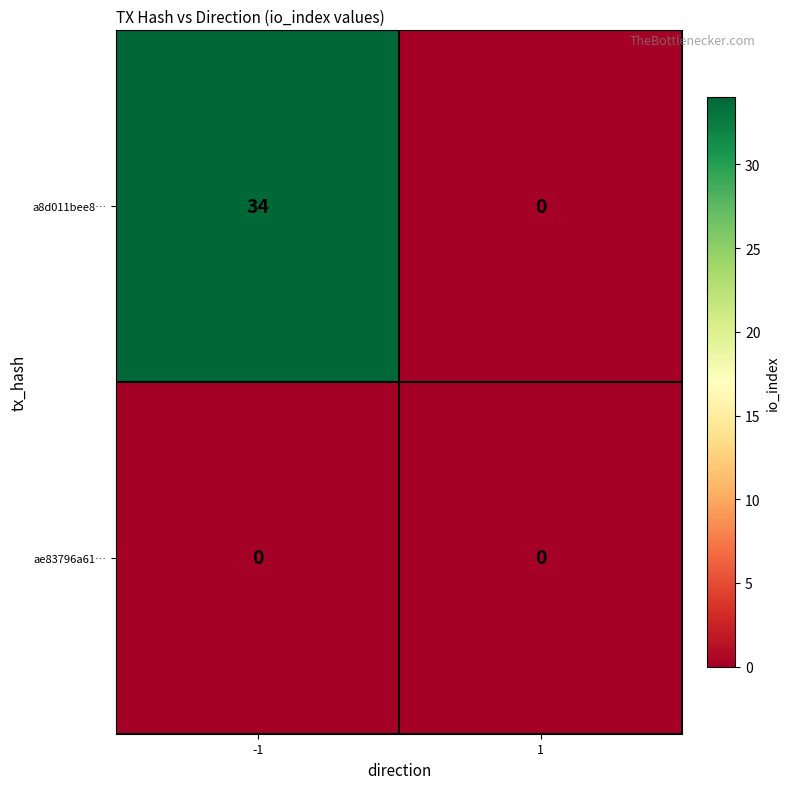

Rank the series at -1 from lowest to highest value.

ae83796a61…, a8d011bee8…